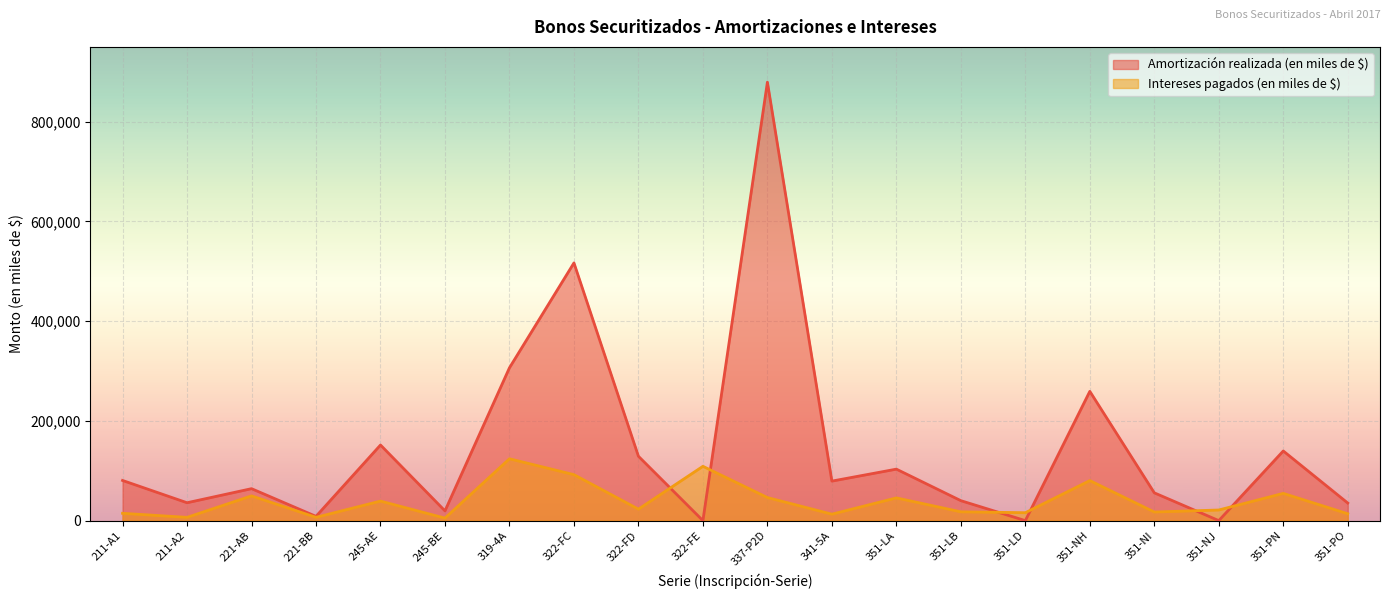

Which series changed the most between 322-FD and 341-5A?

Amortización realizada (en miles de $)